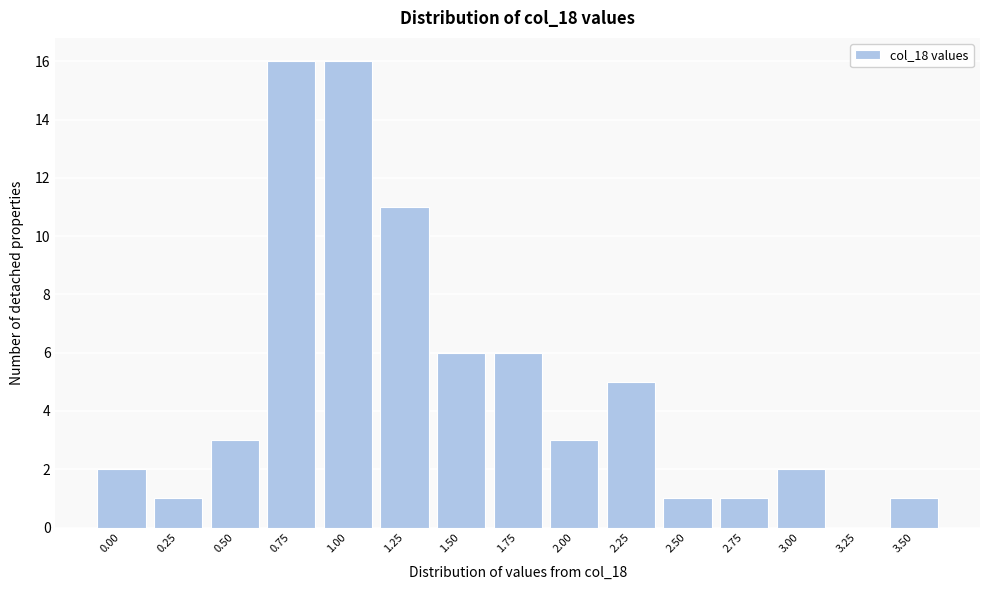

Reading left to right, what are all the values shown in this chart?

0.00=2	0.25=1	0.50=3	0.75=16	1.00=16	1.25=11	1.50=6	1.75=6	2.00=3	2.25=5	2.50=1	2.75=1	3.00=2	3.25=0	3.50=1